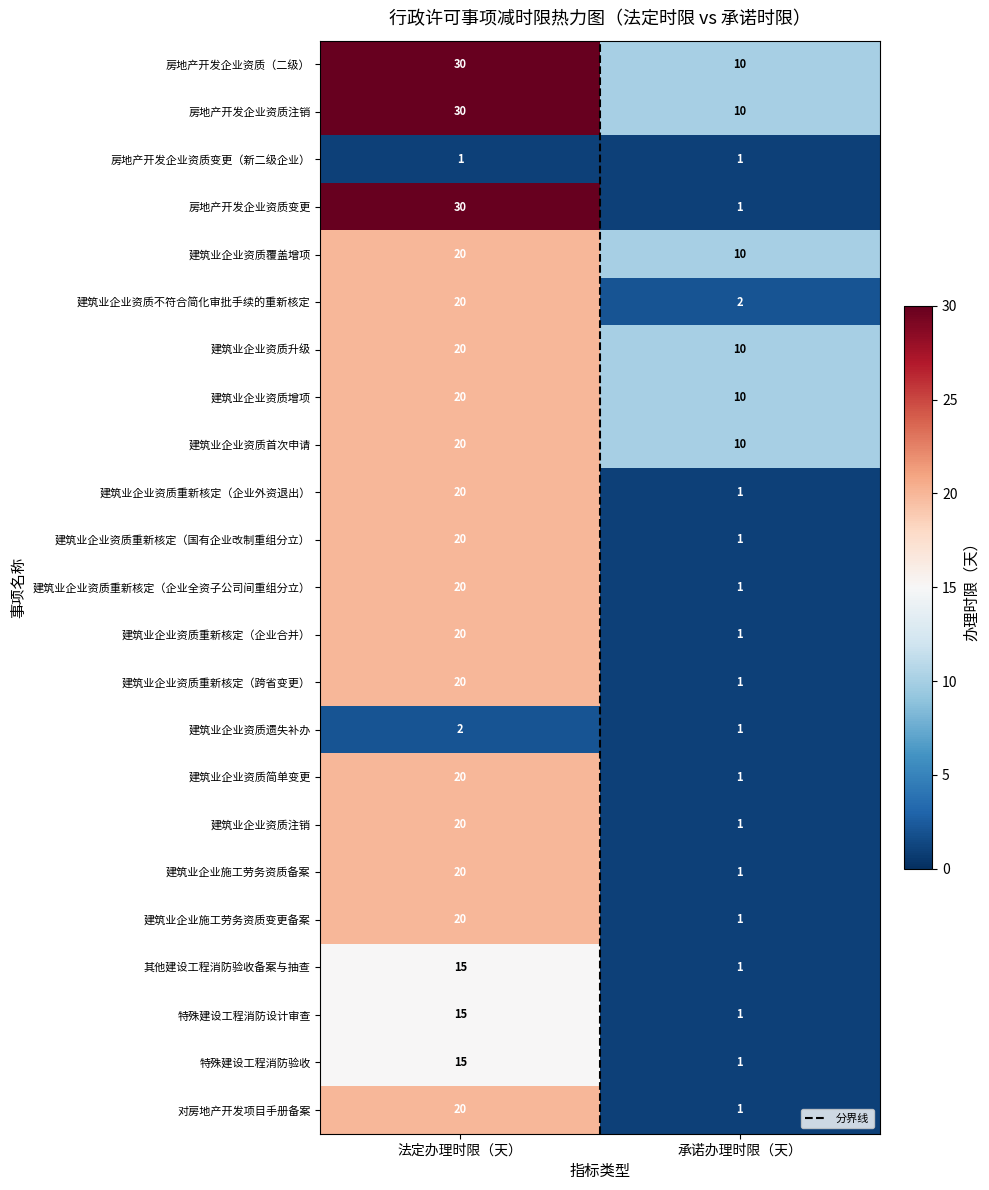

Which series changed the most between 法定办理时限（天） and 承诺办理时限（天）?

房地产开发企业资质变更